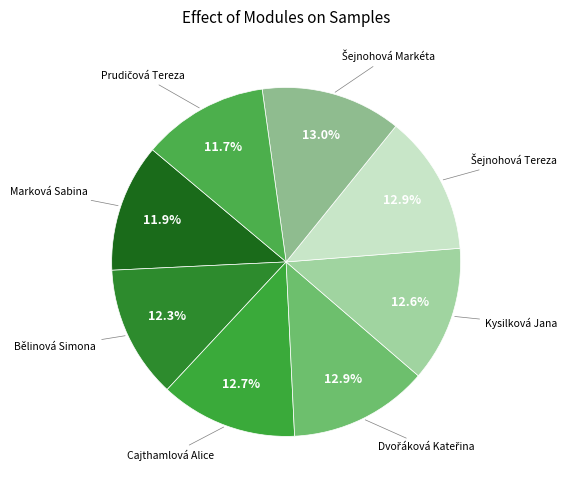

What is the smallest slice in the pie chart?

Prudičová Tereza